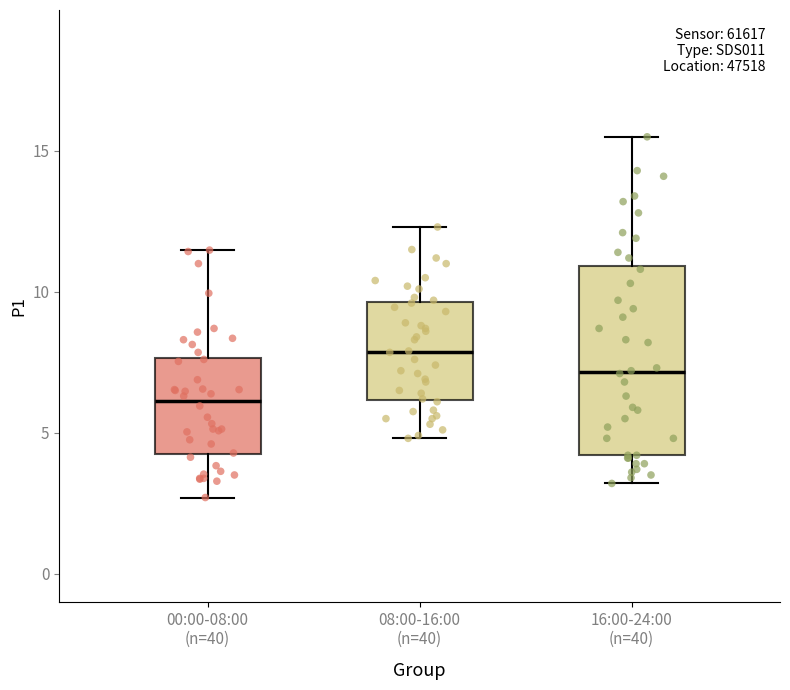

Where does the upper whisker of the box for 16:00-24:00 (n=40) end on the y-axis? The values are not printed on the chart, so give them approximately, as read against the axis.

15.5